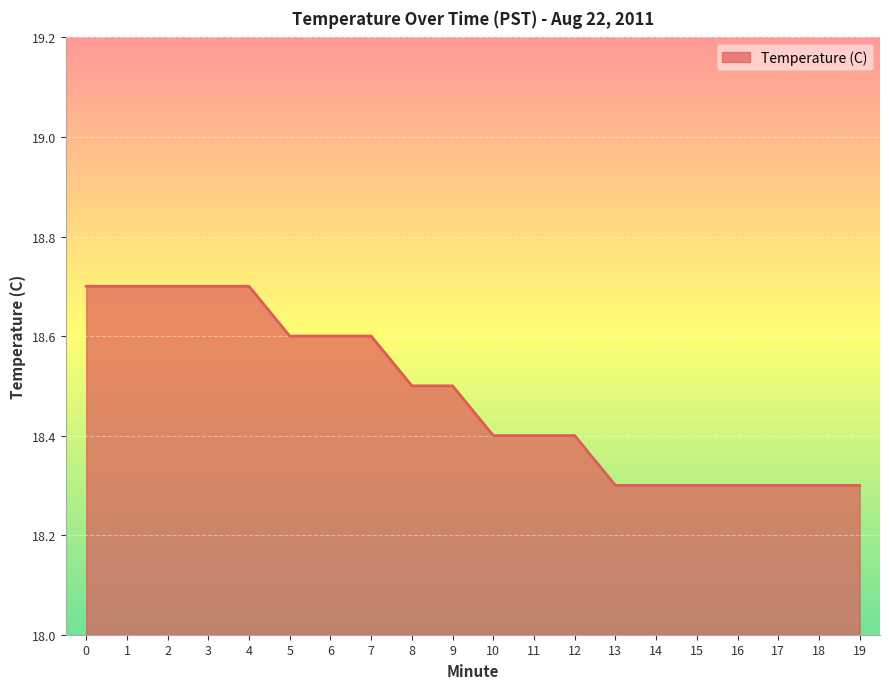

What is the greatest value displayed?

18.7